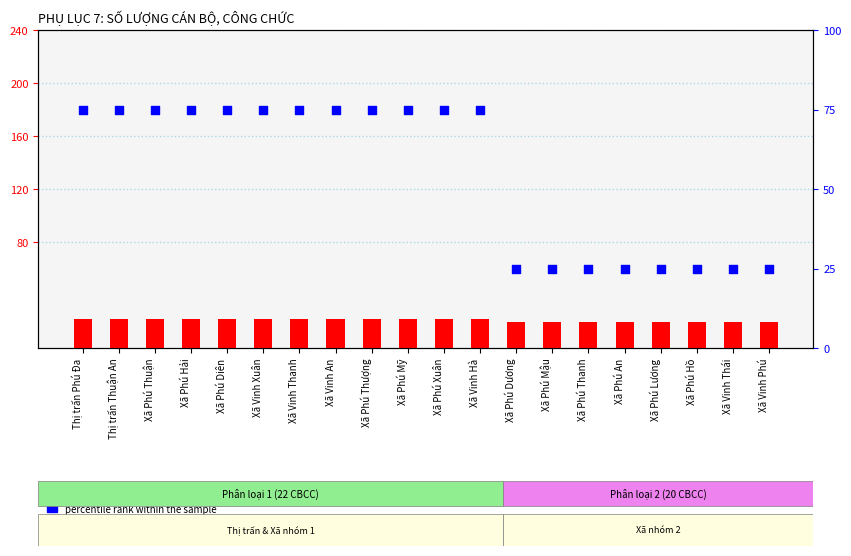

Which series has the largest Y range (max minus min)?

percentile rank within the sample